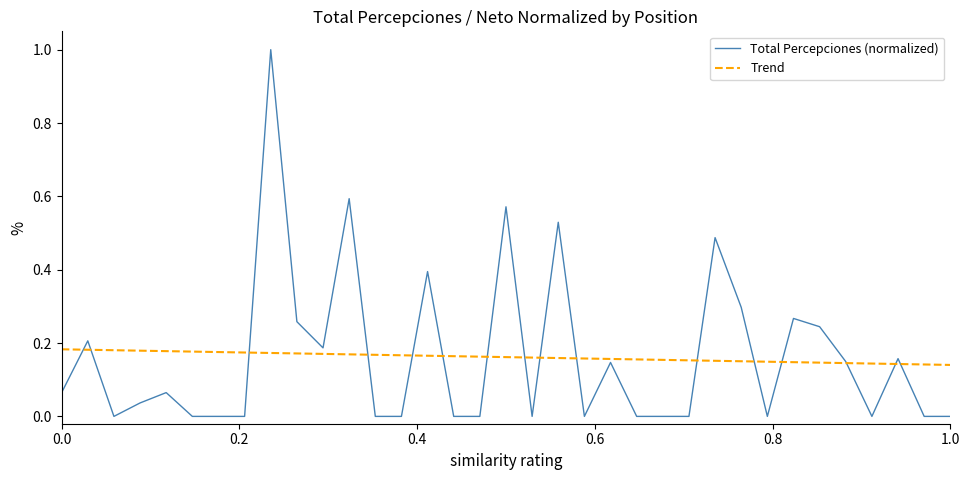

What is the difference between the maximum and minimum values in the Total Percepciones (normalized) series?

1.0